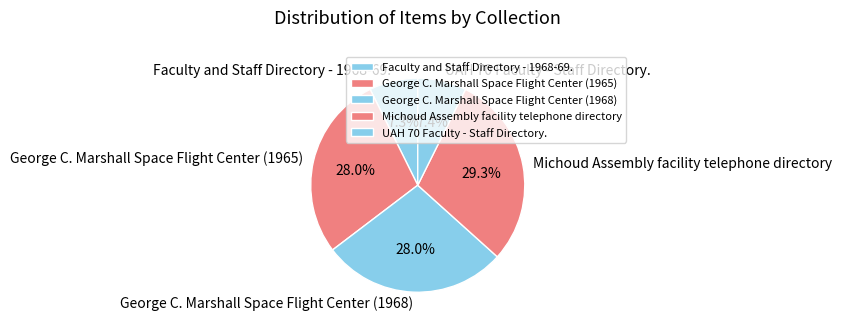

What is the largest slice in the pie chart?

Michoud Assembly facility telephone directory